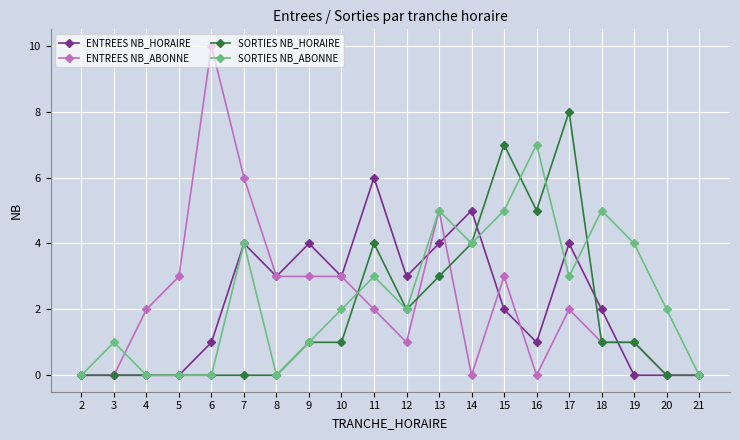

Reading left to right, what are all the values shown in this chart?

ENTREES NB_HORAIRE: 0	0	0	0	1	4	3	4	3	6	3	4	5	2	1	4	2	0	0	0
ENTREES NB_ABONNE: 0	0	2	3	10	6	3	3	3	2	1	5	0	3	0	2	1	1	0	0
SORTIES NB_HORAIRE: 0	0	0	0	0	0	0	1	1	4	2	3	4	7	5	8	1	1	0	0
SORTIES NB_ABONNE: 0	1	0	0	0	4	0	1	2	3	2	5	4	5	7	3	5	4	2	0